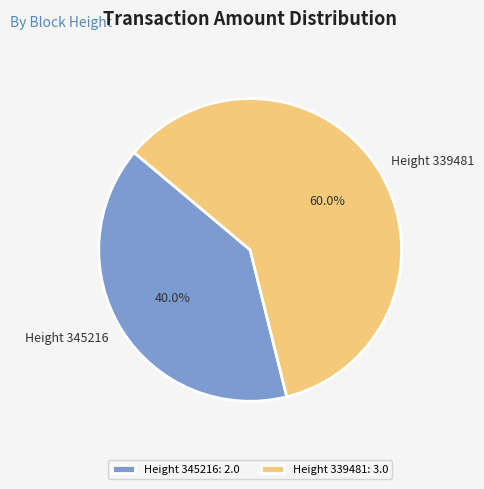

What is the largest slice in the pie chart?

Height 339481